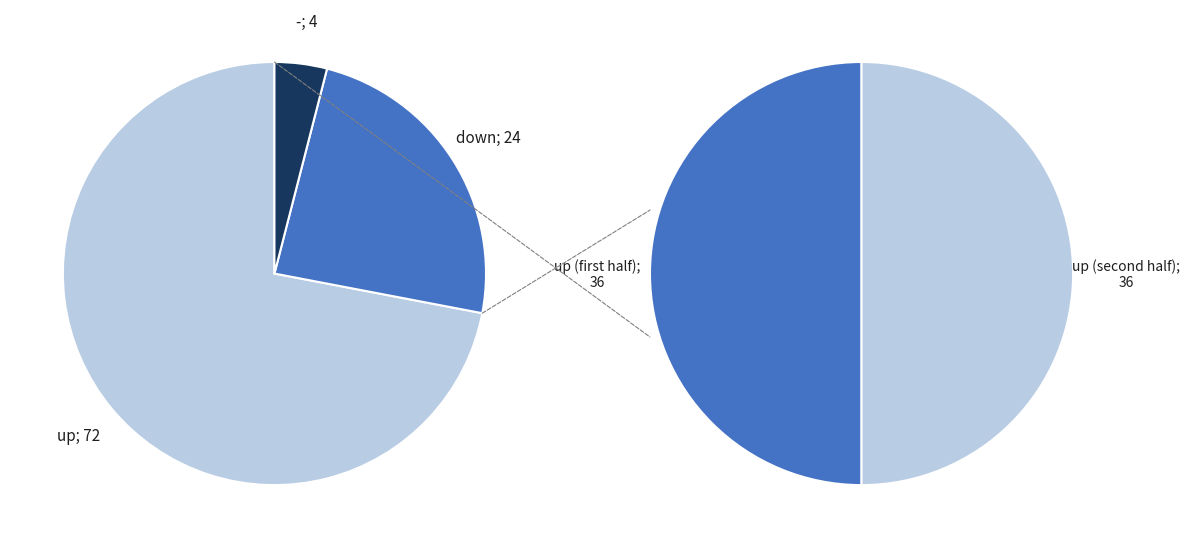

How many segments does this pie chart have?

3